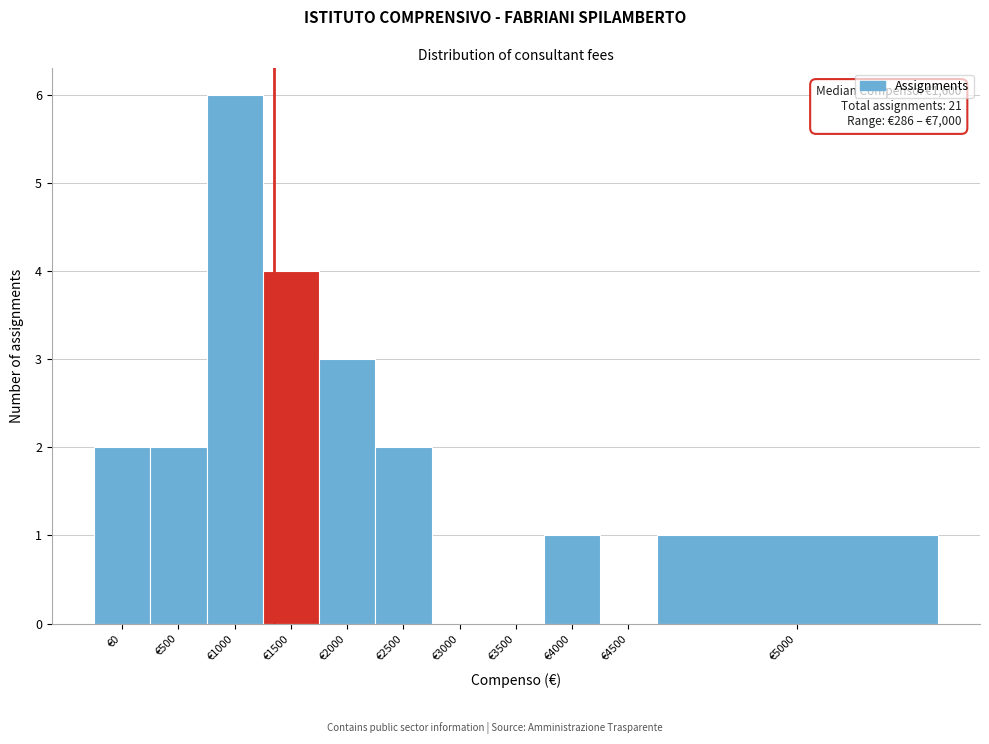

Reading left to right, extract all data points from this chart.

€0=2	€500=2	€1000=6	€1500=4	€2000=3	€2500=2	€3000=0	€3500=0	€4000=1	€4500=0	€5000=1